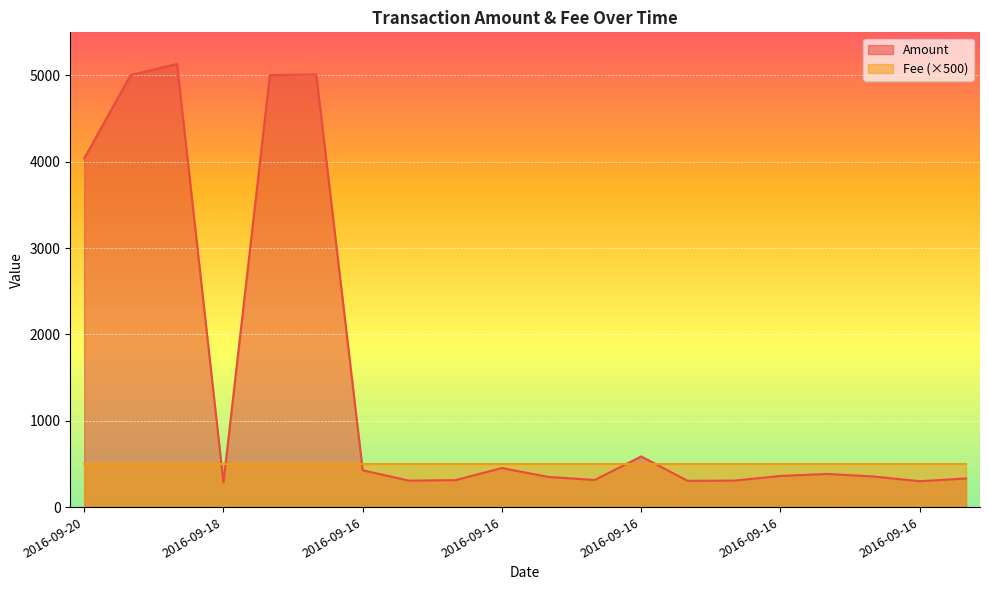

How many interior local peaks (higher than both neighbors) does the data have?

5